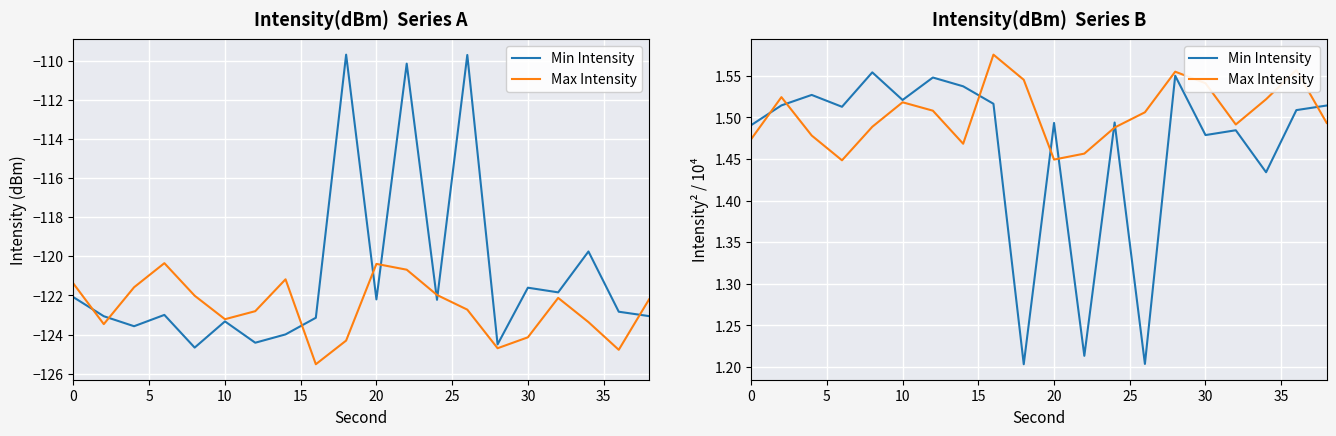

Is the value of Max Intensity at 9 greater than the value of Min Intensity at 5?

Yes